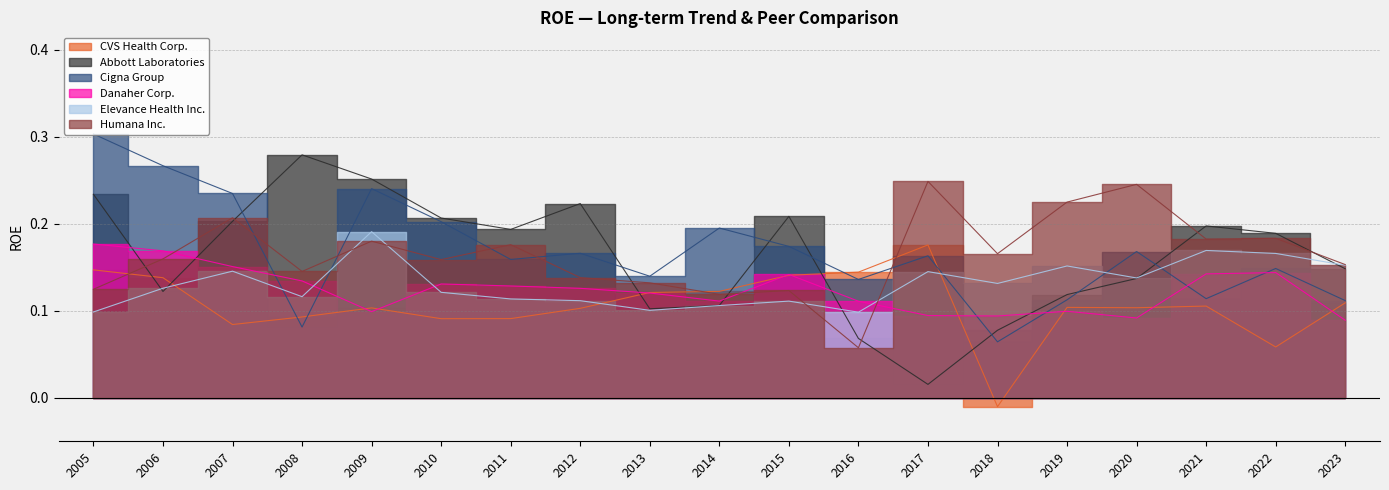

Does the chart have visible grid lines?

Yes